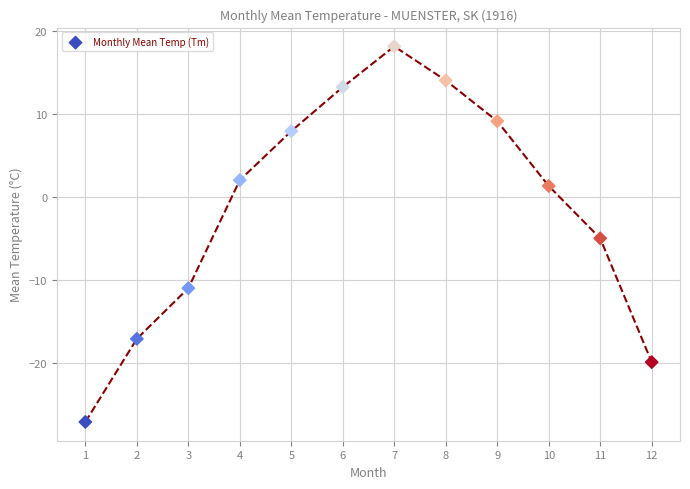

What Y value in the scatter plot is closest to -4?

-5.0